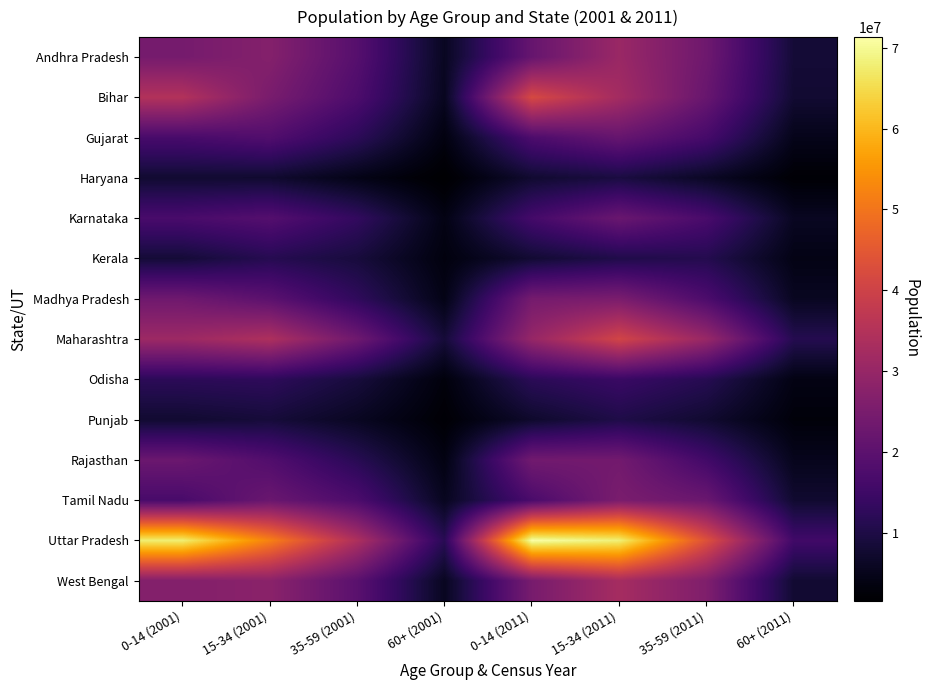

Reading left to right, list all the values displayed in this chart.

Andhra Pradesh: 0-14 (2001)=24398125	15-34 (2001)=26904637	35-59 (2001)=18985717	60+ (2001)=5788078	0-14 (2011)=21790792	15-34 (2011)=30609248	35-59 (2011)=23131065	60+ (2011)=8278241
Bihar: 0-14 (2001)=34874151	15-34 (2001)=24971476	35-59 (2001)=17473783	60+ (2001)=5501274	0-14 (2011)=41721188	15-34 (2011)=32264872	35-59 (2011)=22002745	60+ (2011)=7707145
Gujarat: 0-14 (2001)=16624168	15-34 (2001)=18233455	35-59 (2001)=12267094	60+ (2001)=3499063	0-14 (2011)=17445613	15-34 (2011)=21695832	35-59 (2011)=16272844	60+ (2011)=4786559
Haryana: 0-14 (2001)=7579980	15-34 (2001)=7458045	35-59 (2001)=4441951	60+ (2001)=1584089	0-14 (2011)=7529954	15-34 (2011)=9370426	35-59 (2011)=6225793	60+ (2011)=2193755
Karnataka: 0-14 (2001)=16845601	15-34 (2001)=18667321	35-59 (2001)=13223774	60+ (2001)=4062022	0-14 (2011)=16024874	15-34 (2011)=22349821	35-59 (2011)=16883719	60+ (2011)=5791032
Kerala: 0-14 (2001)=8296545	15-34 (2001)=11271154	35-59 (2001)=8911546	60+ (2001)=3335675	0-14 (2011)=7830974	15-34 (2011)=10335954	35-59 (2011)=11011254	60+ (2011)=4193393
Madhya Pradesh: 0-14 (2001)=23252416	15-34 (2001)=19871596	35-59 (2001)=12783564	60+ (2001)=4280924	0-14 (2011)=24302242	15-34 (2011)=25176834	35-59 (2011)=17351555	60+ (2011)=5713316
Maharashtra: 0-14 (2001)=31100375	15-34 (2001)=34038392	35-59 (2001)=23167117	60+ (2001)=8454660	0-14 (2011)=29917215	15-34 (2011)=40661653	35-59 (2011)=30280834	60+ (2011)=11106935
Odisha: 0-14 (2001)=12207872	15-34 (2001)=12591532	35-59 (2001)=8904094	60+ (2001)=3039100	0-14 (2011)=12076422	15-34 (2011)=14385953	35-59 (2011)=11408224	60+ (2011)=3984448
Punjab: 0-14 (2001)=7617876	15-34 (2001)=8609860	35-59 (2001)=5845668	60+ (2001)=2191693	0-14 (2011)=7084950	15-34 (2011)=10174719	35-59 (2011)=7576330	60+ (2011)=2865817
Rajasthan: 0-14 (2001)=22543231	15-34 (2001)=18257954	35-59 (2001)=11608147	60+ (2001)=3810272	0-14 (2011)=23725426	15-34 (2011)=23811691	35-59 (2011)=15629580	60+ (2011)=5112138
Tamil Nadu: 0-14 (2001)=16710874	15-34 (2001)=22392020	35-59 (2001)=17366443	60+ (2001)=5507400	0-14 (2011)=17007503	15-34 (2011)=25144641	35-59 (2011)=22418323	60+ (2011)=7509758
Uttar Pradesh: 0-14 (2001)=67923332	15-34 (2001)=51963534	35-59 (2001)=33924676	60+ (2001)=11649468	0-14 (2011)=71308266	15-34 (2011)=68153539	35-59 (2011)=43288570	60+ (2011)=15439904
West Bengal: 0-14 (2001)=26645405	15-34 (2001)=27999332	35-59 (2001)=19719644	60+ (2001)=5700099	0-14 (2011)=24737475	15-34 (2011)=32655852	35-59 (2011)=26027955	60+ (2011)=7742382